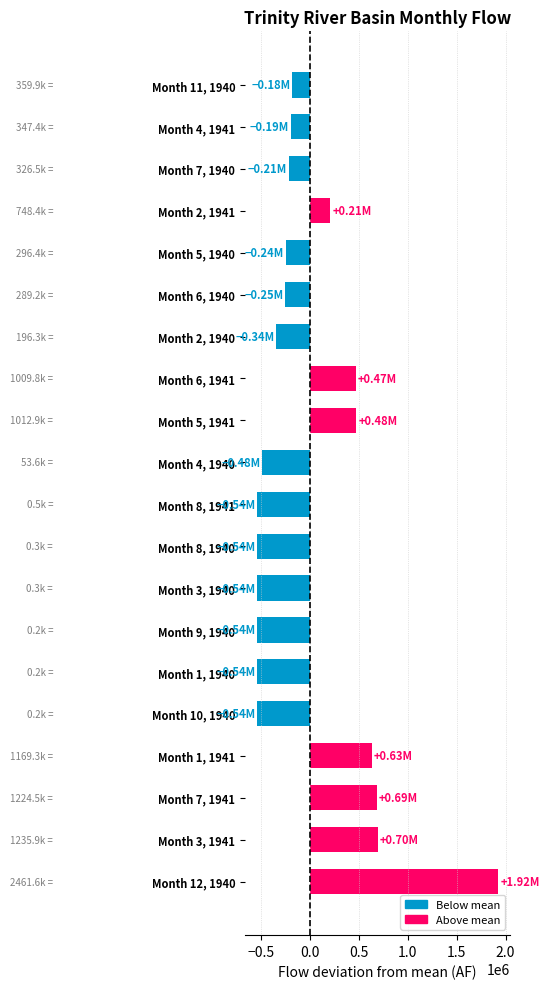

What is the change in value from Month 1, 1941 to Month 8, 1941?

-1168821.0